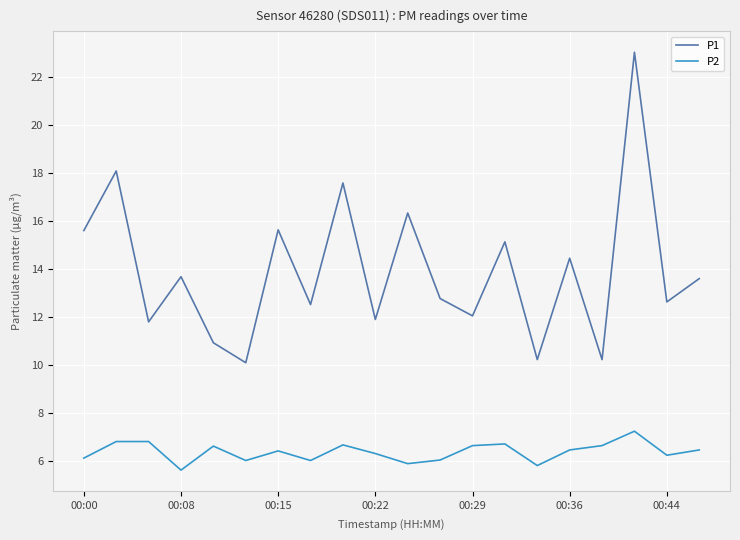

Which series has the largest range (max minus min)?

P1